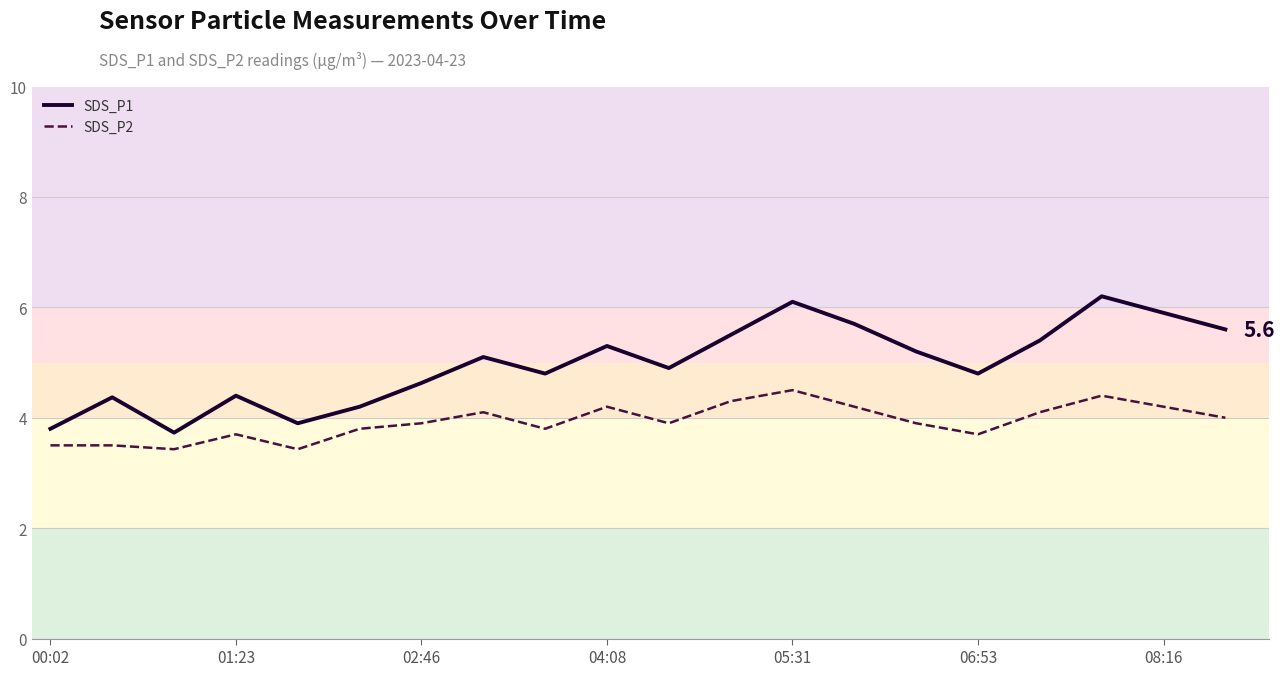

What is the smallest value displayed?

3.4